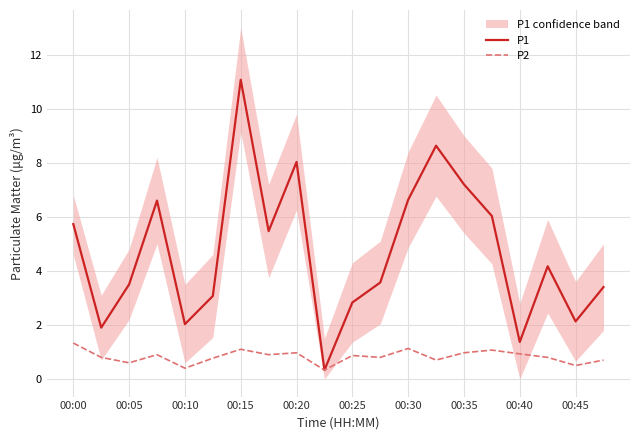

What are all the series names shown in the legend?

P1, P2